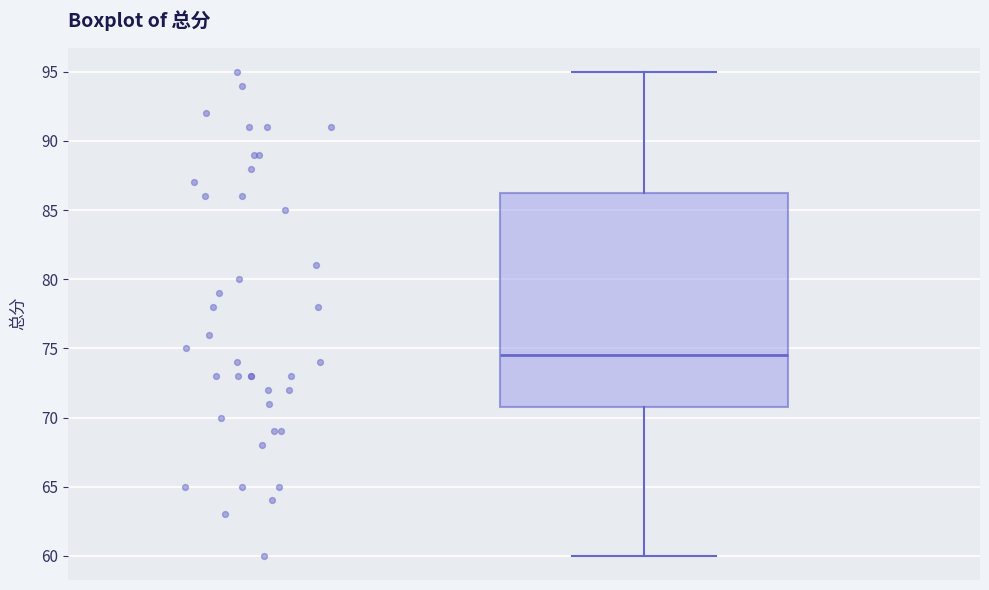

Where does the upper whisker of the box end on the y-axis? The values are not printed on the chart, so give them approximately, as read against the axis.

95.0